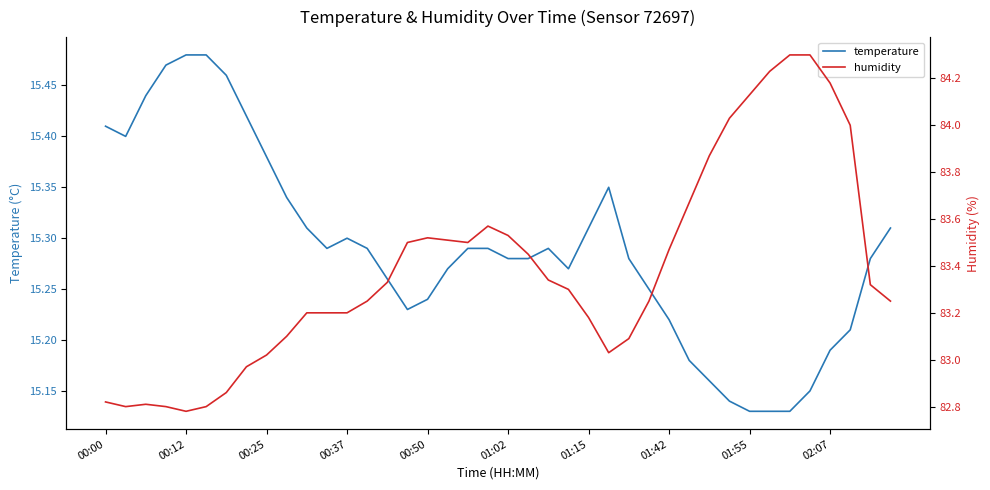

Count the temperature values in the range 15 to 16.

40